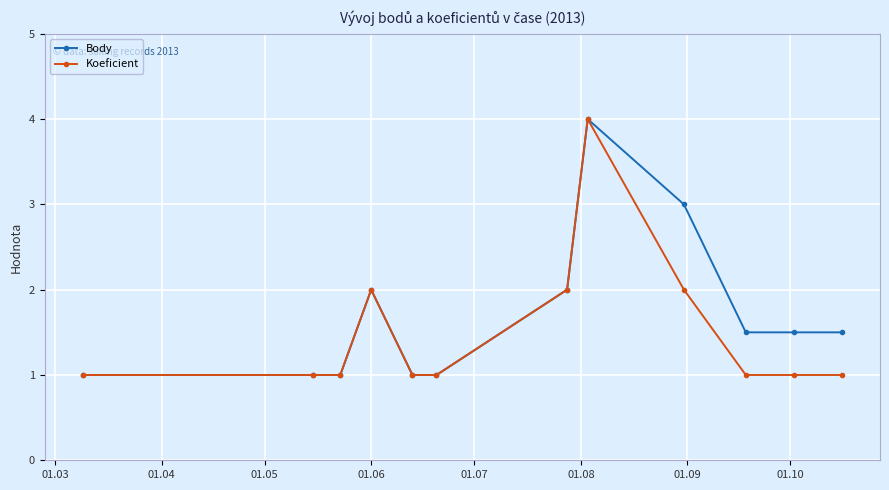

List the series in order of their overall mean, highest first.

Body, Koeficient